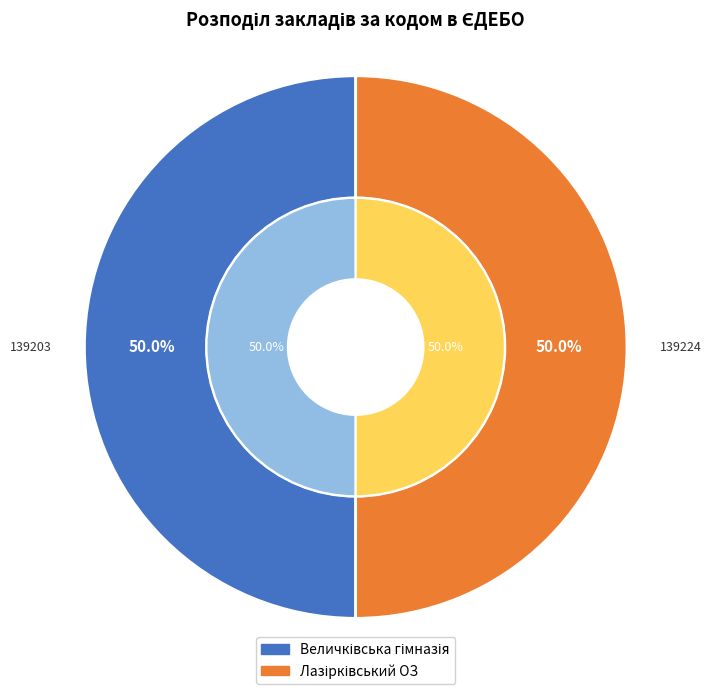

Rank the categories by value from lowest to highest.

Величківська гімназія, Лазірківський ОЗ